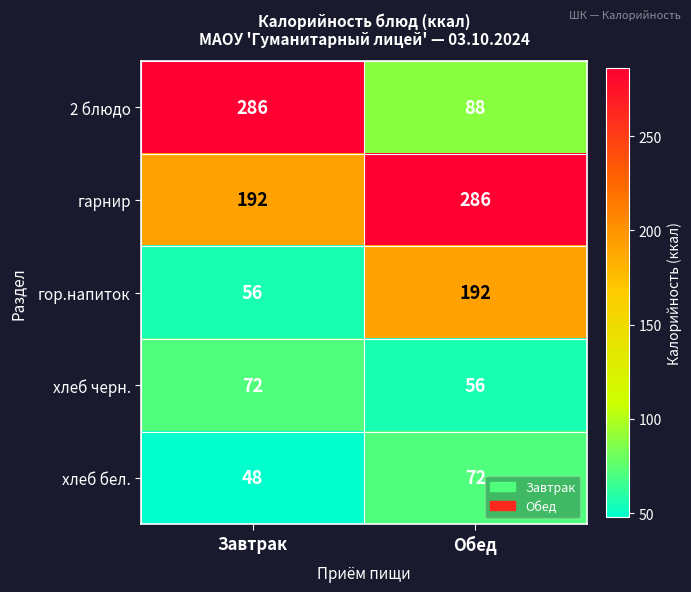

The 2 блюдо series shows 140 at Завтрак. True or false?

False